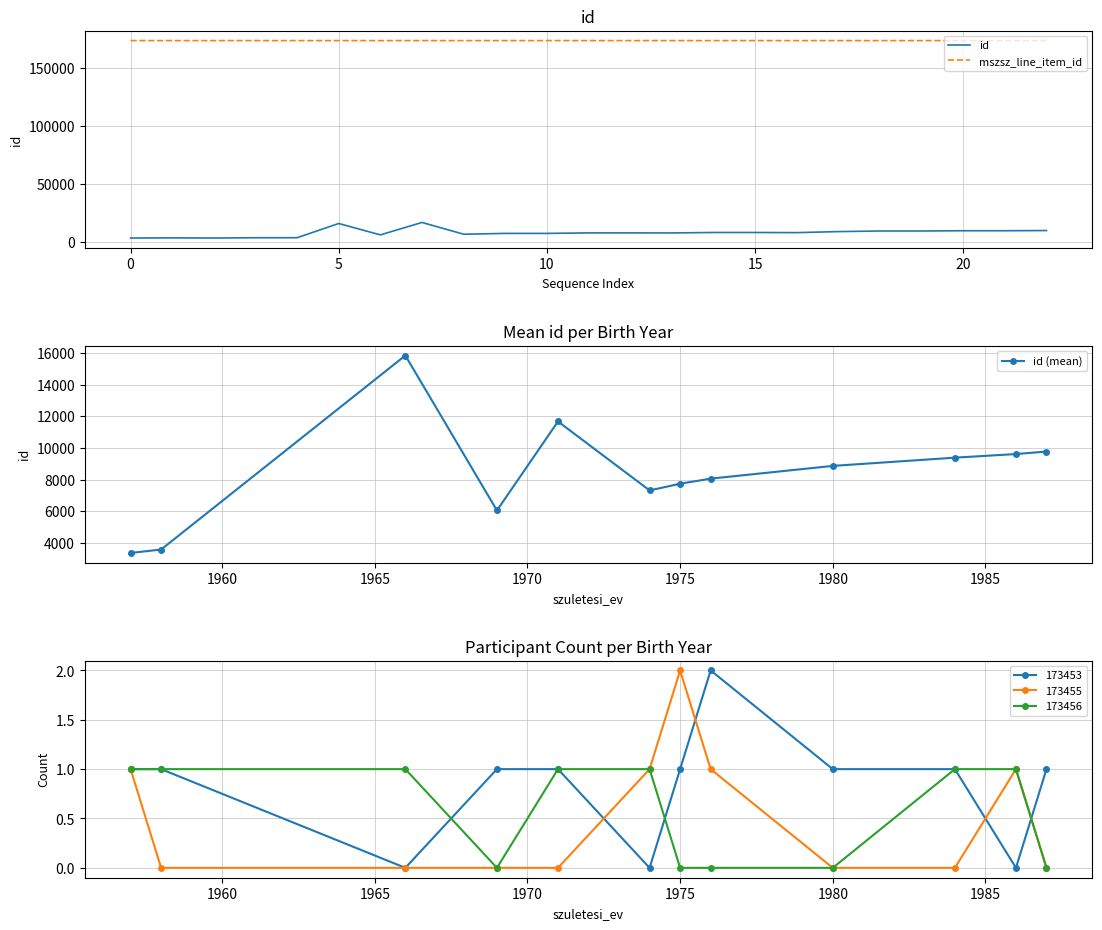

Where does the mszsz_line_item_id series first go above 173455?

1957